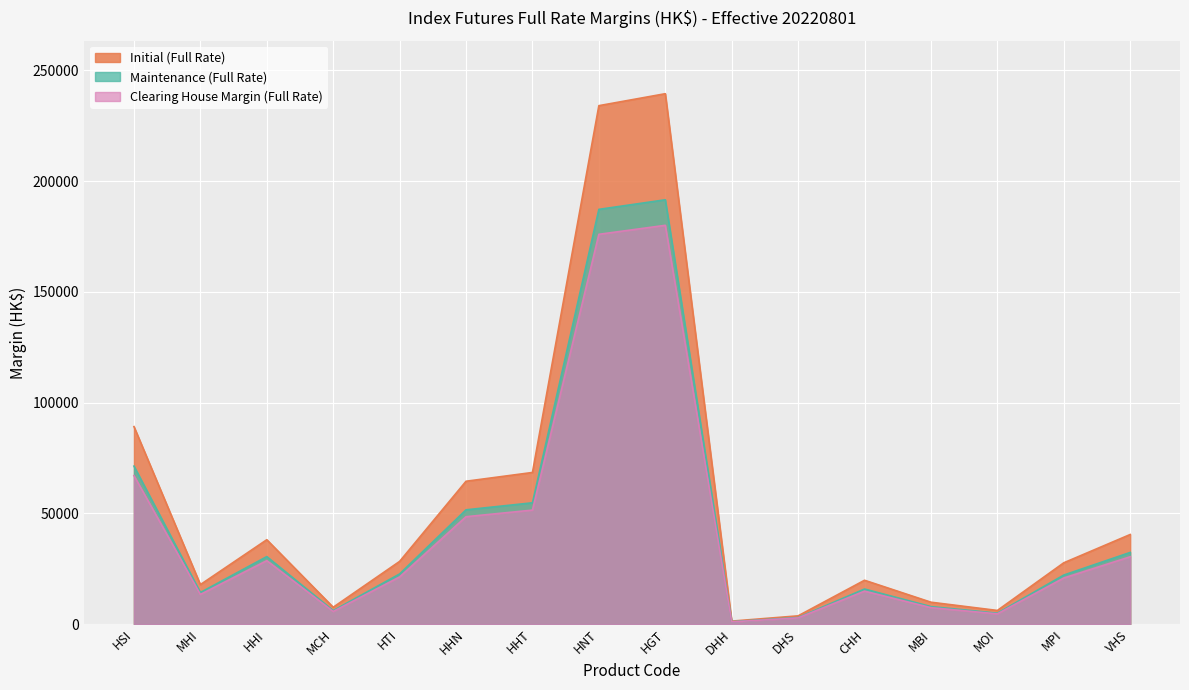

The value of Initial (Full Rate) at HHT is 19366. True or false?

False